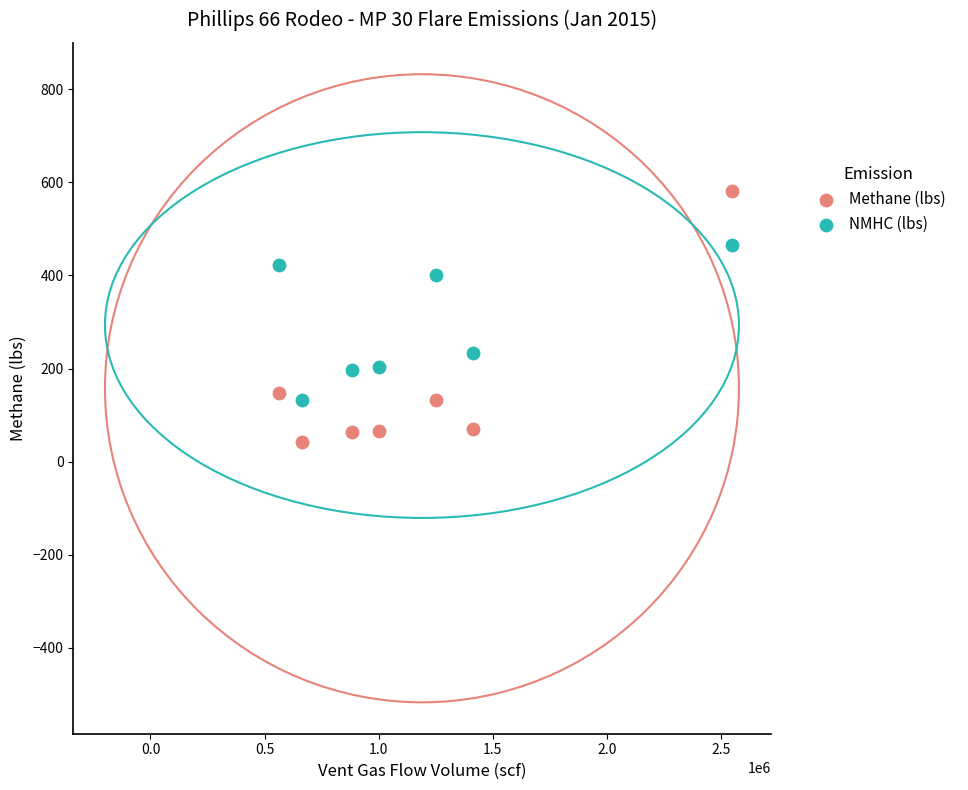

Which series reaches the minimum Y coordinate?

Methane (lbs)